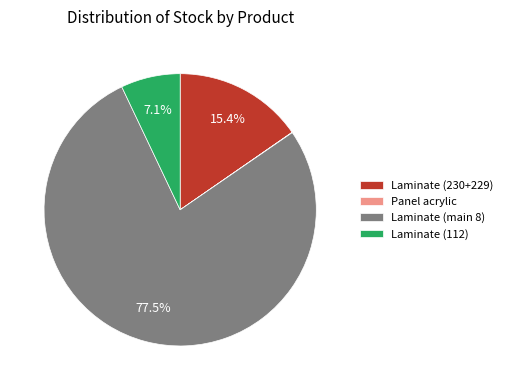

To the nearest percent, what is the average slice percentage?

25%